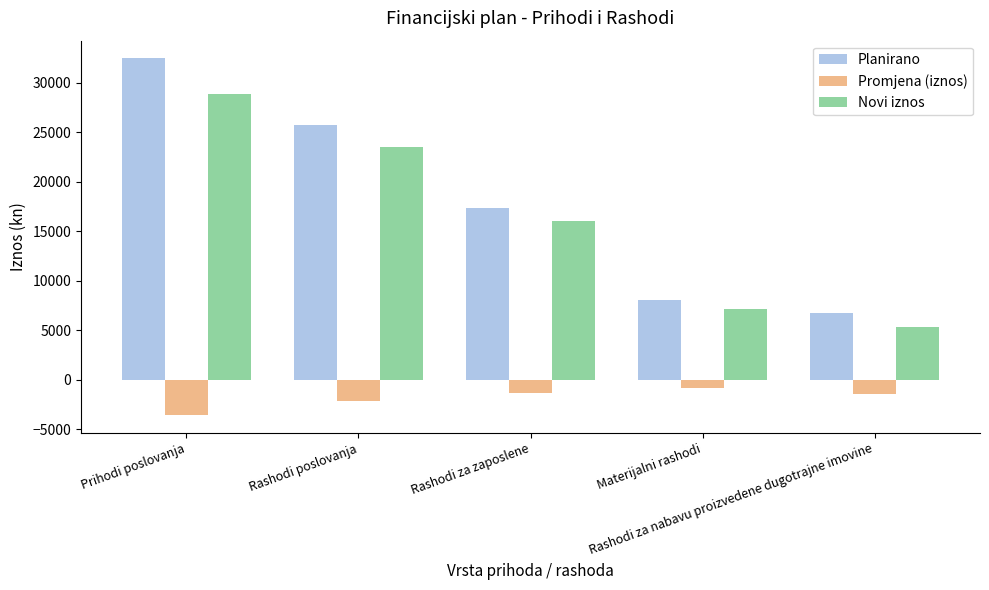

At which label is Novi iznos closest to 17093?

Rashodi za zaposlene